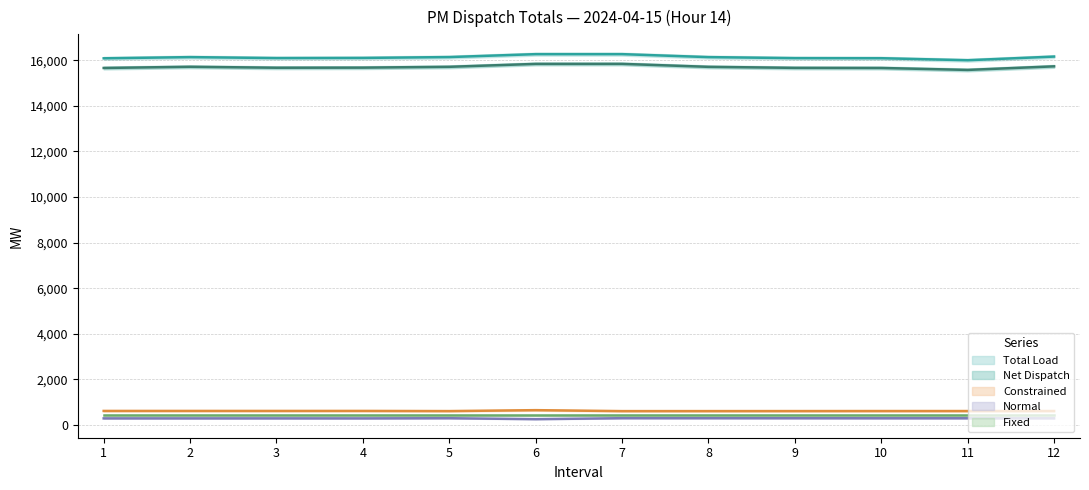

The value of Normal at 10 is 291.4. True or false?

True